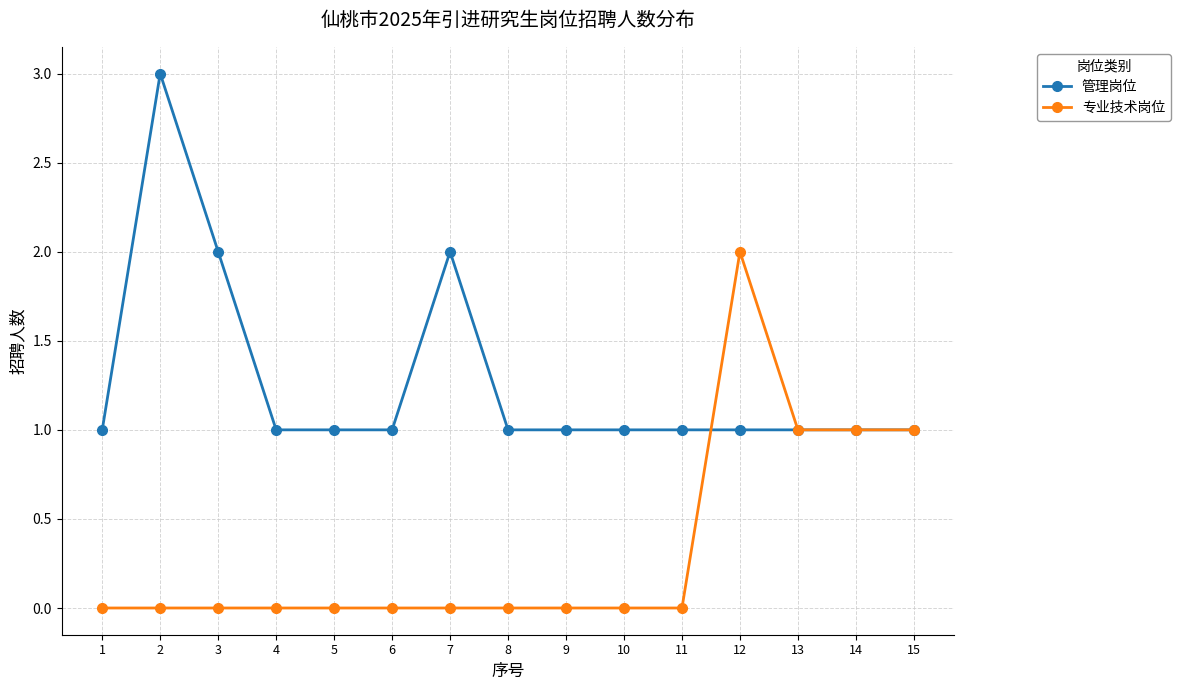

Rank the series by their average value, from lowest to highest.

专业技术岗位, 管理岗位